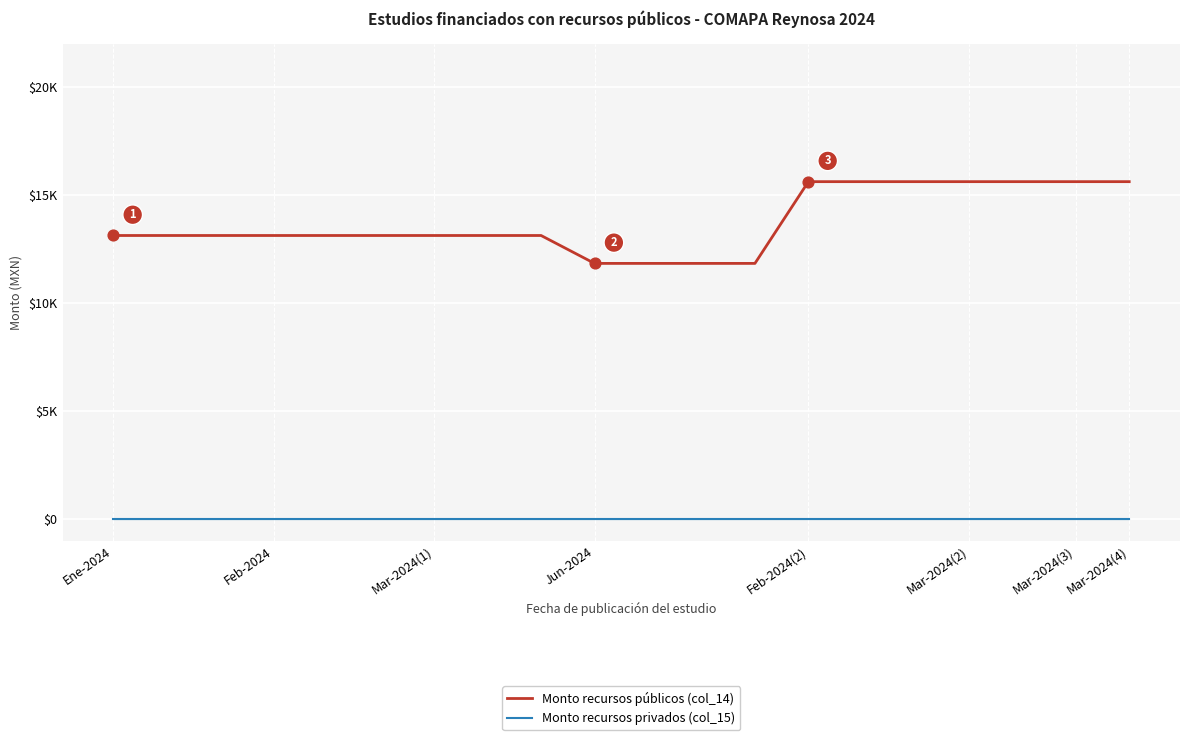

Which series has the largest total across all categories?

Monto recursos públicos (col_14)